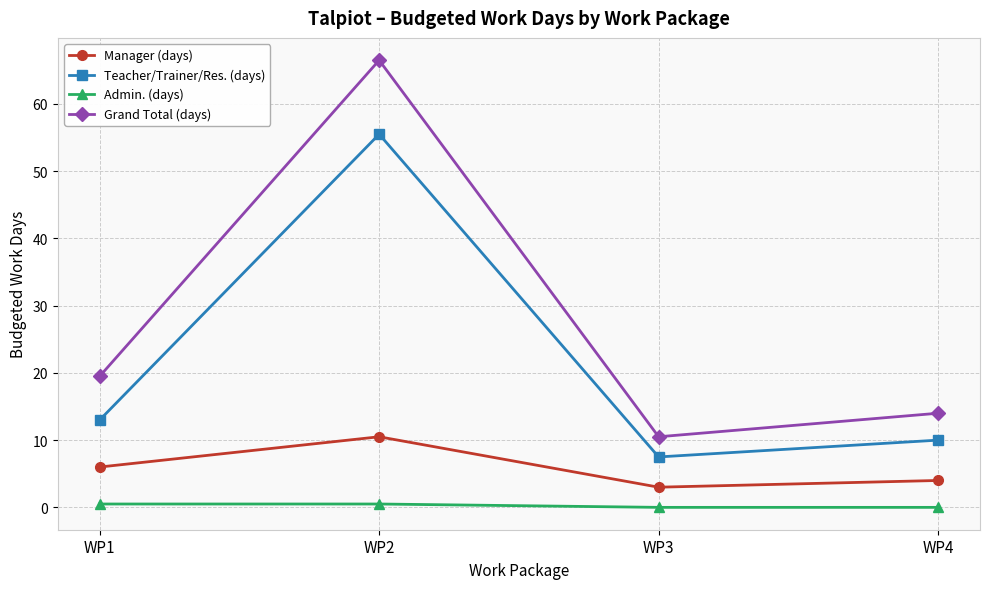

What are all the series names shown in the legend?

Manager (days), Teacher/Trainer/Res. (days), Admin. (days), Grand Total (days)